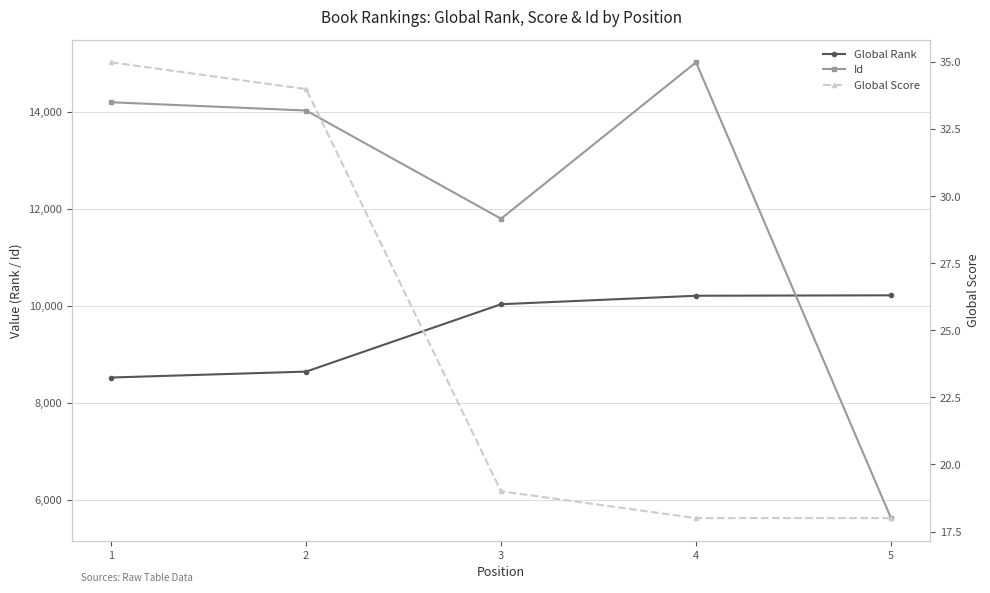

How many values in the Global Rank series are below 10038?

2